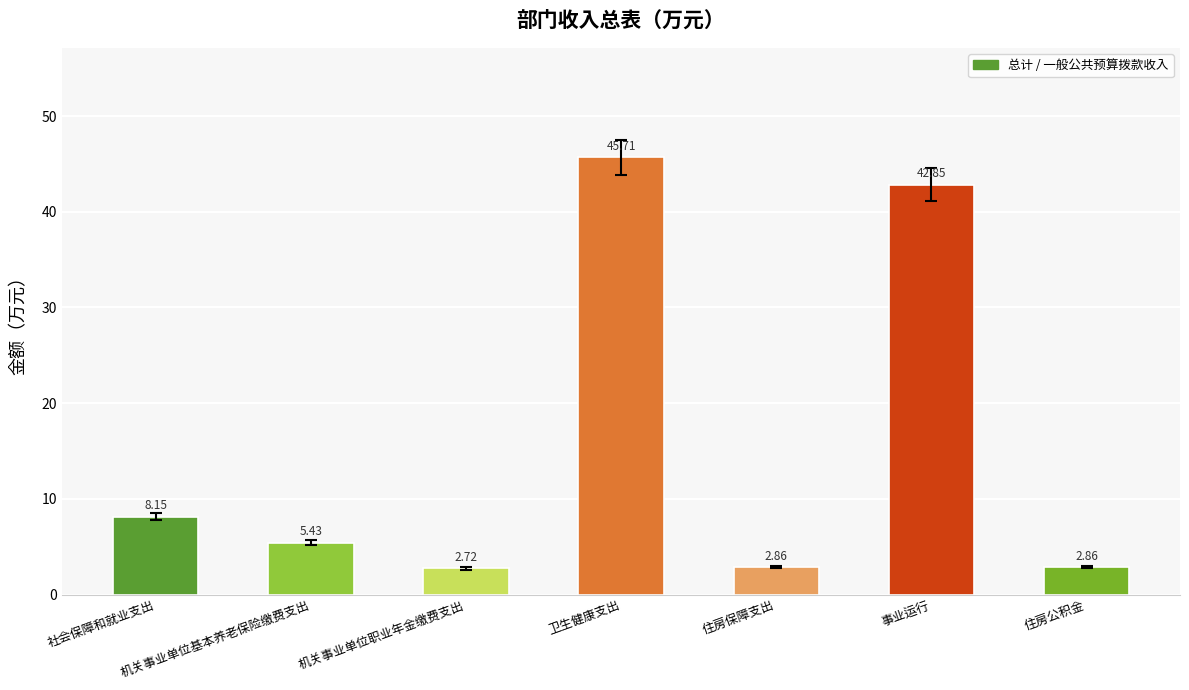

What is the label of the 4th bar from the left?

卫生健康支出